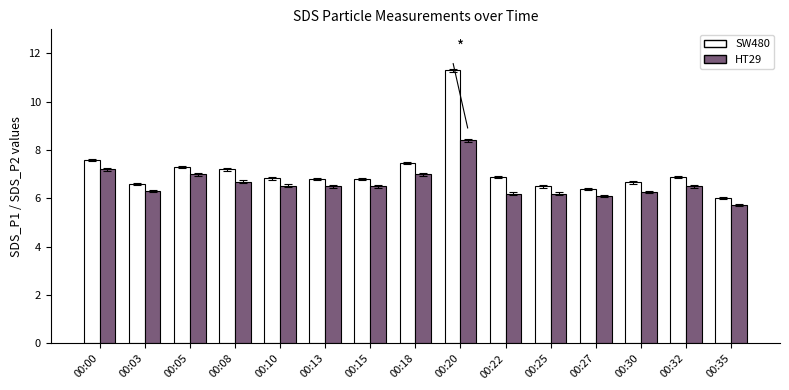

Which category has the highest value across all series?

00:20